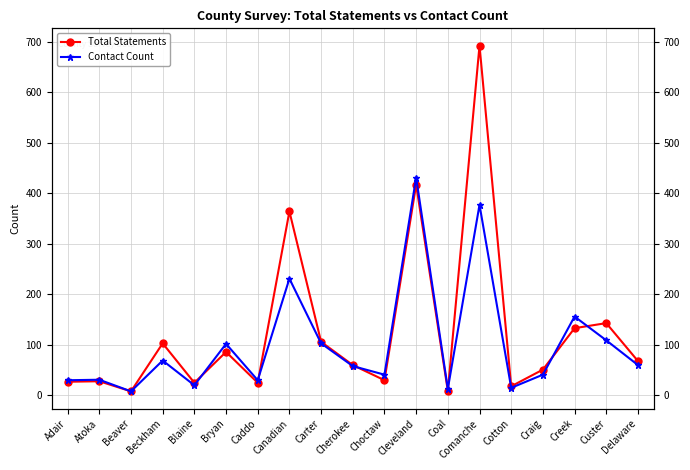

At which category is the sum across all series the highest?

Comanche